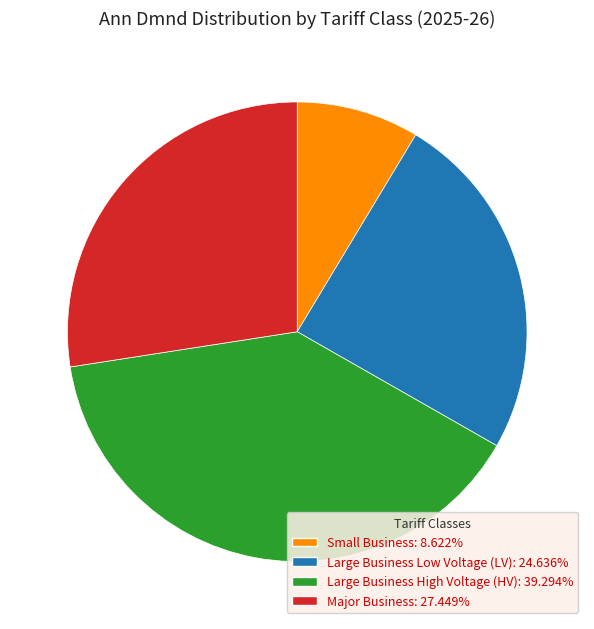

Is there any slice that represents more than half of the pie?

No